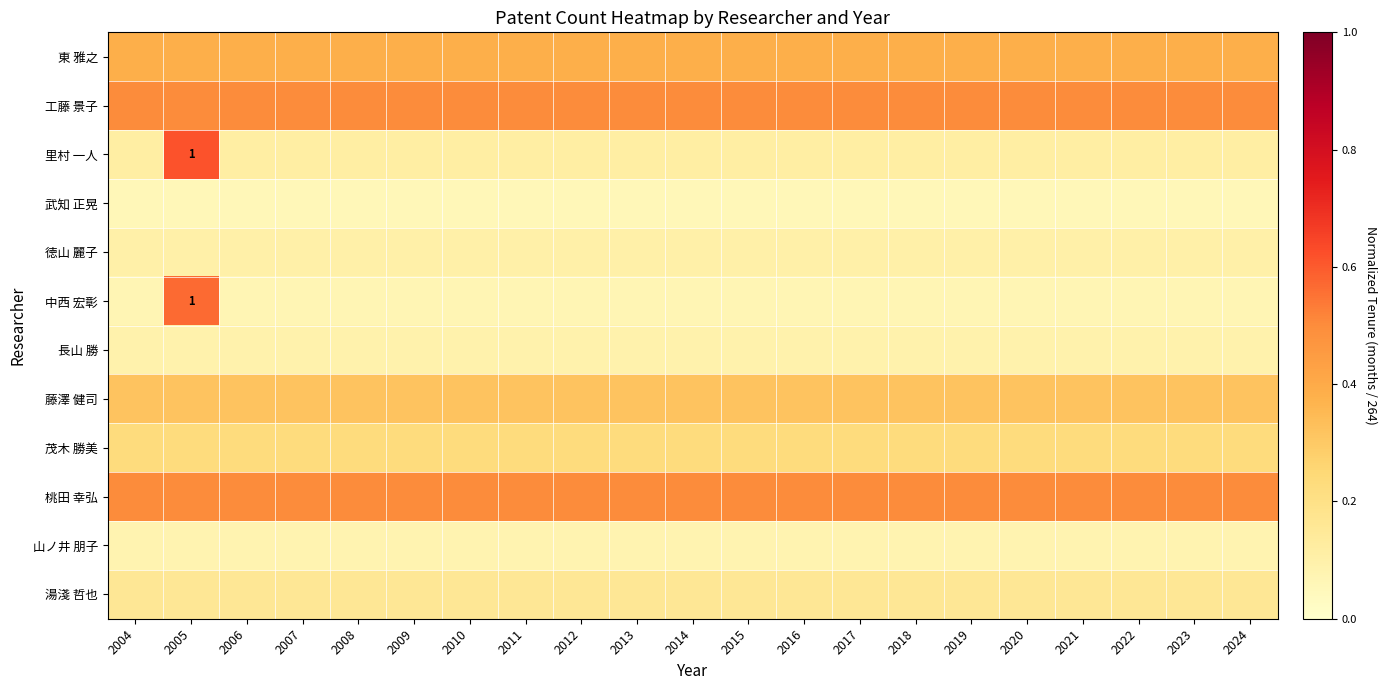

How many series are shown in this chart?

12